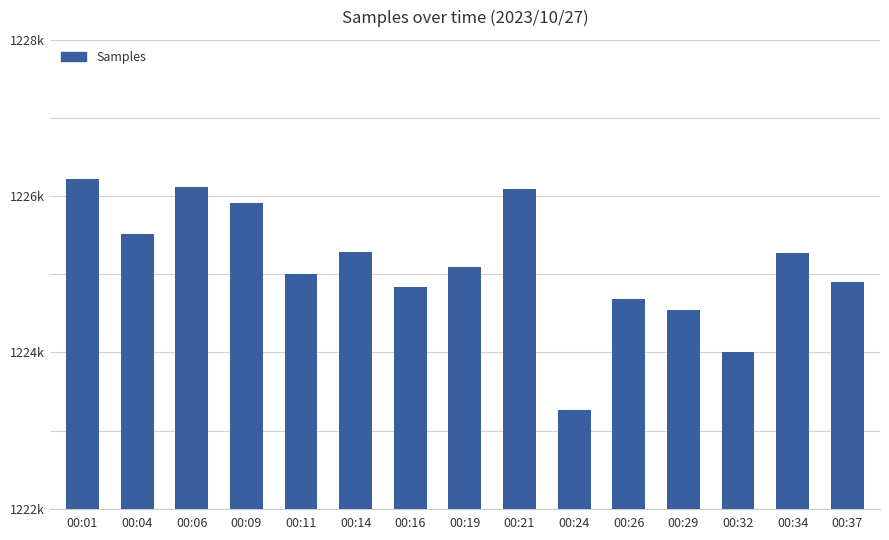

Approximately how many times larger is the value at 00:06 compared to 00:21?

1.0